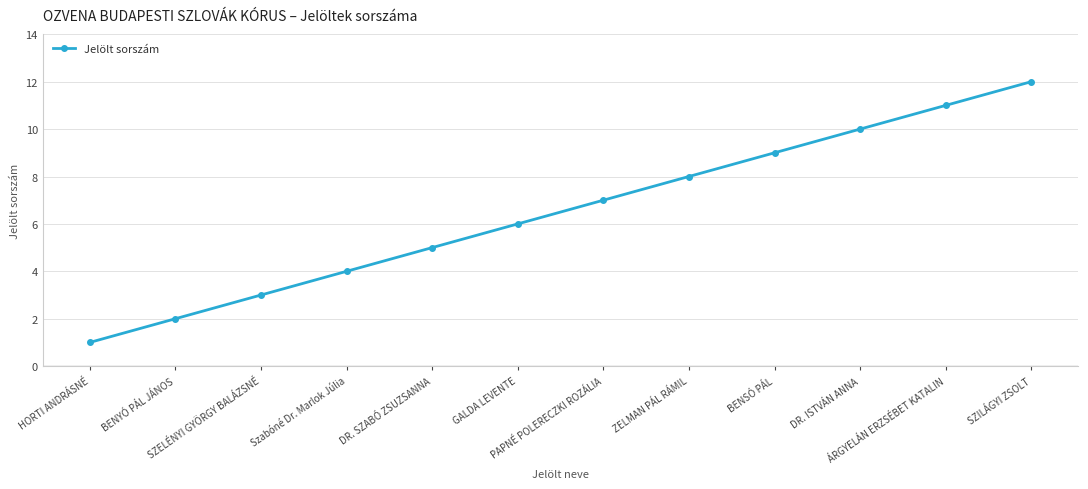

What is the value of the 5th point from the left?

5